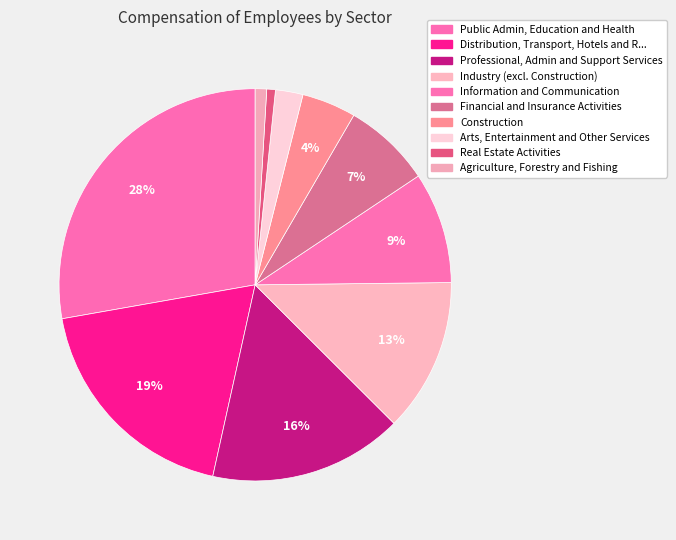

How many slices are in this pie chart?

10